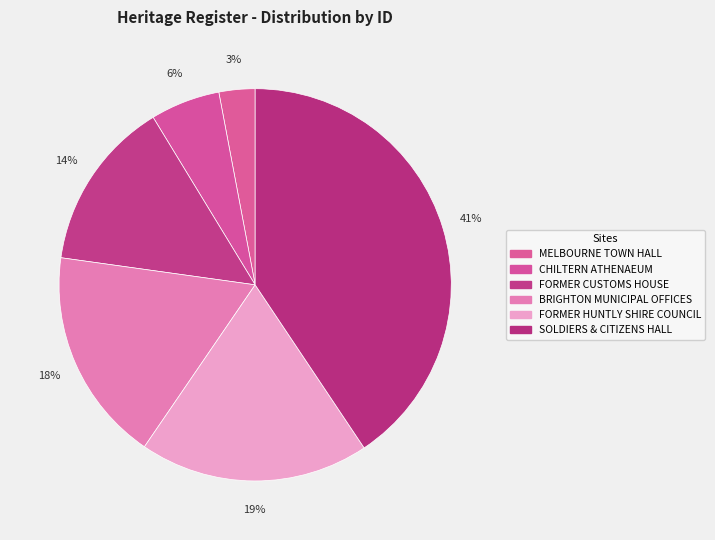

Combined, do FORMER CUSTOMS HOUSE and CHILTERN ATHENAEUM account for over 50%?

No